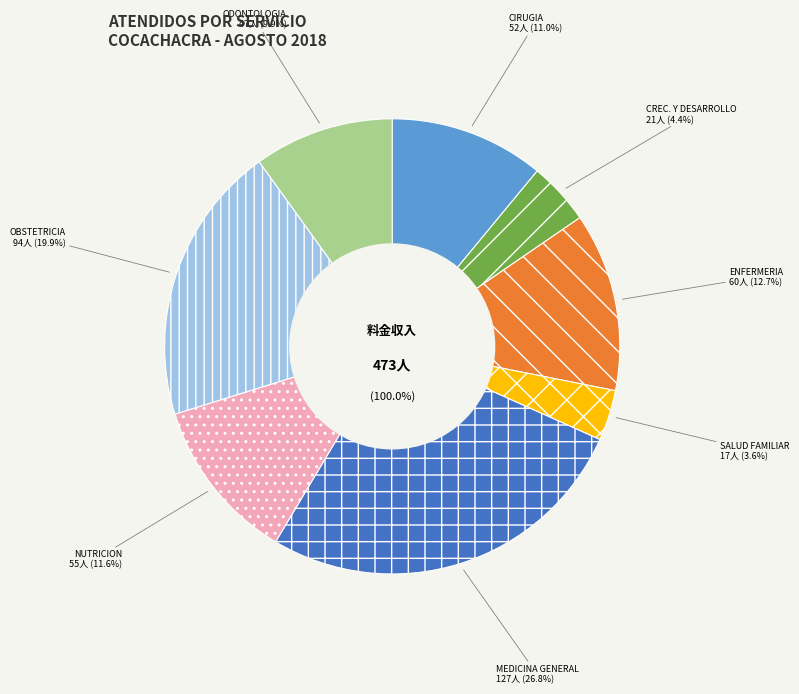

Does any single category account for the majority?

No